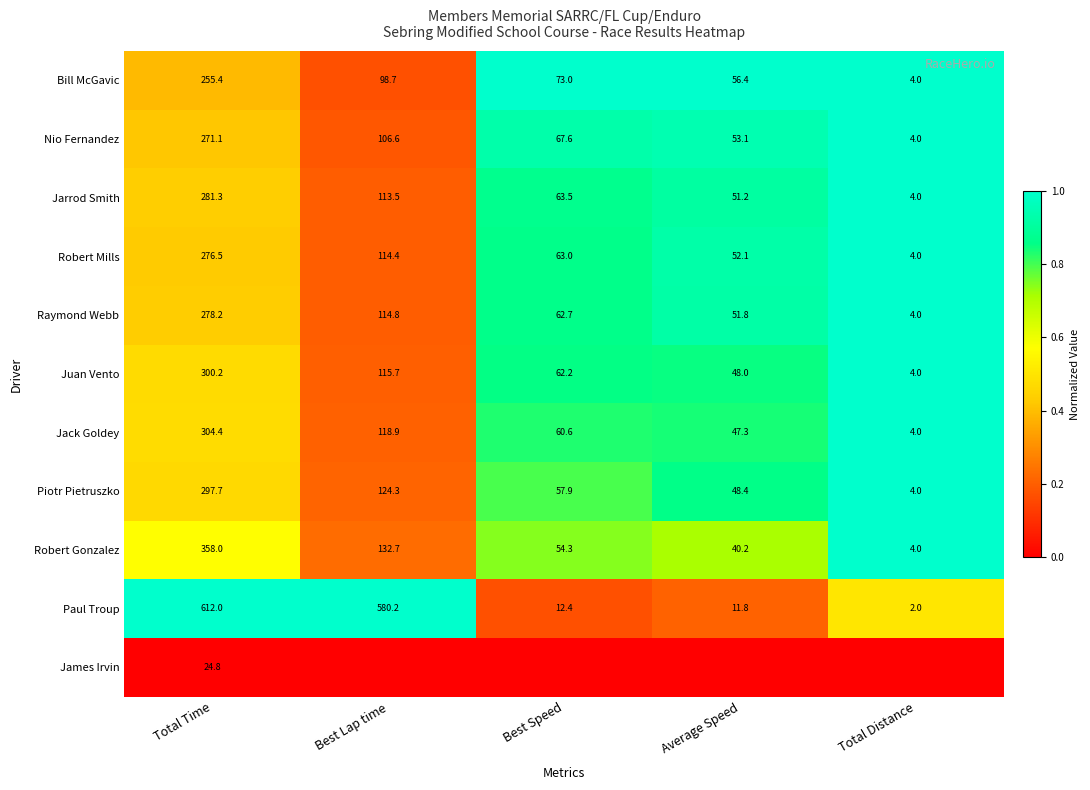

True or false: Paul Troup has a value of 0.5 at Total Distance.

False